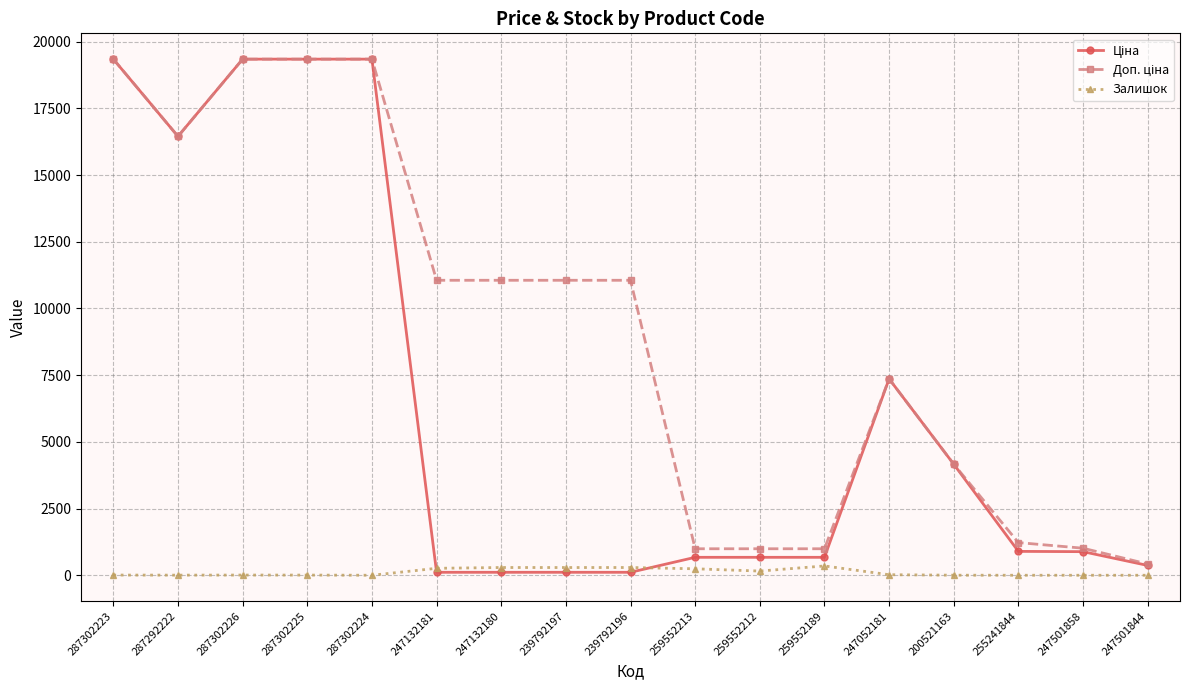

True or false: Залишок has more than 0 interior local peaks.

True